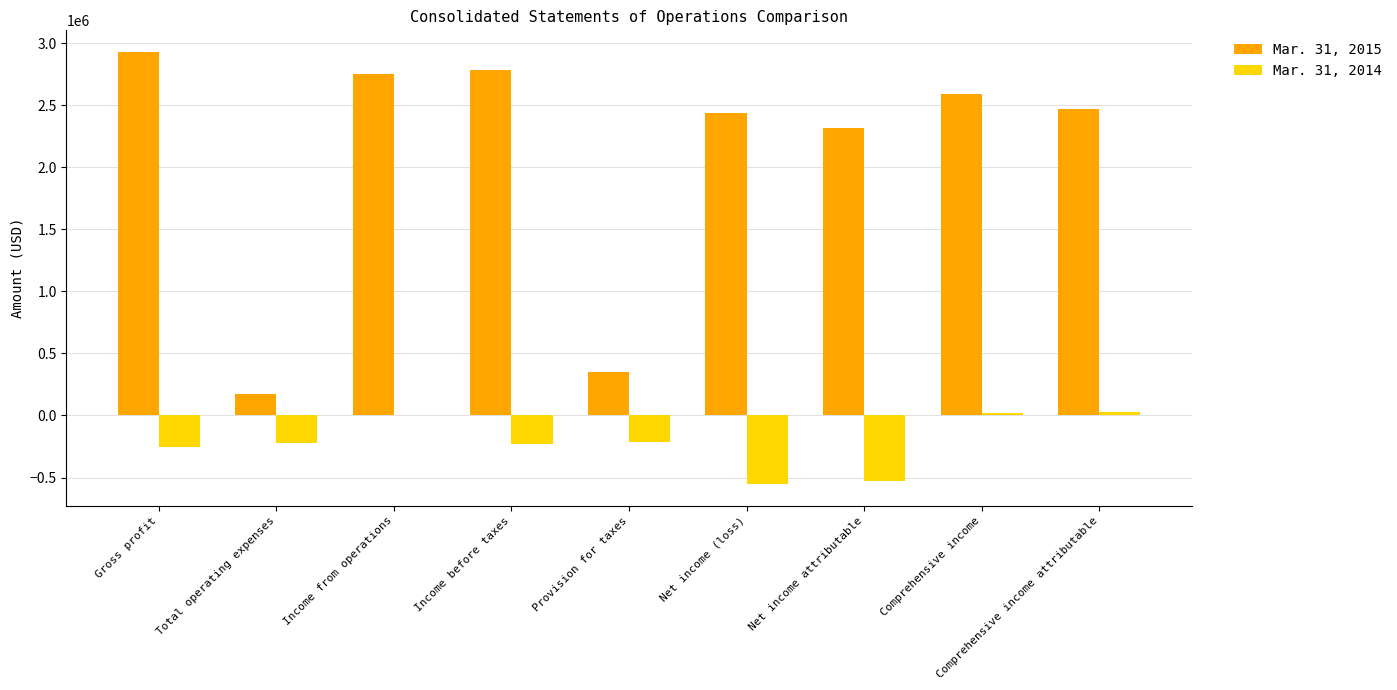

Which label corresponds to the largest value in the chart?

Gross profit